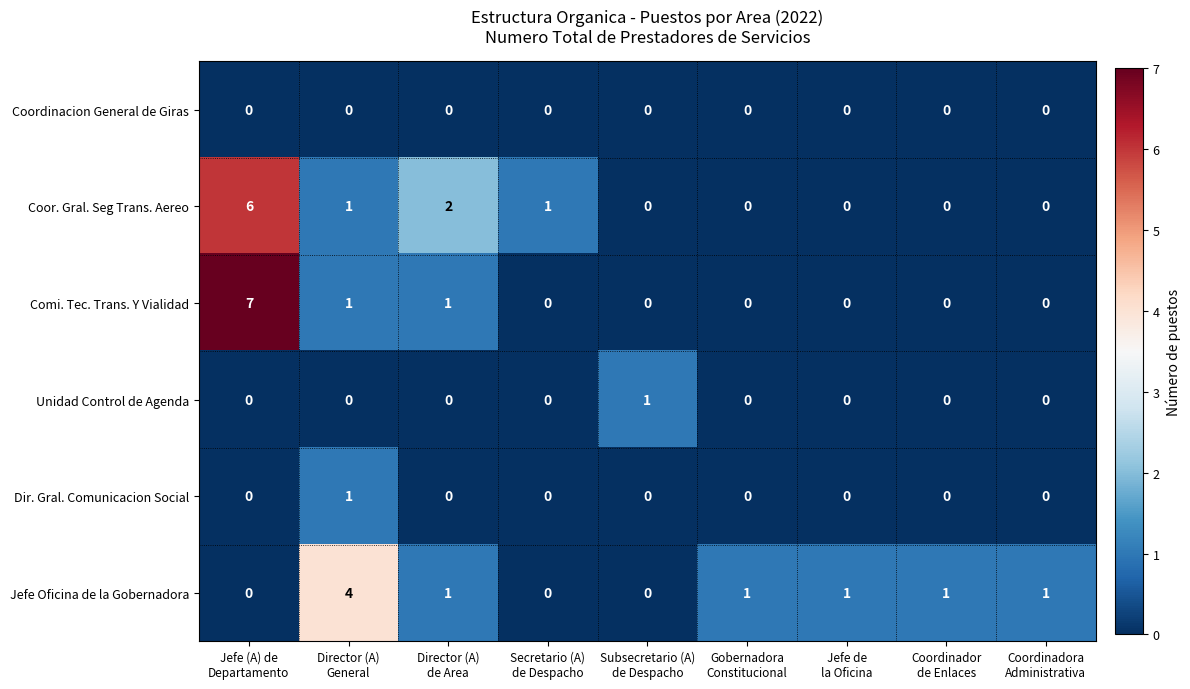

Which series has the widest spread of values?

Comi. Tec. Trans. Y Vialidad